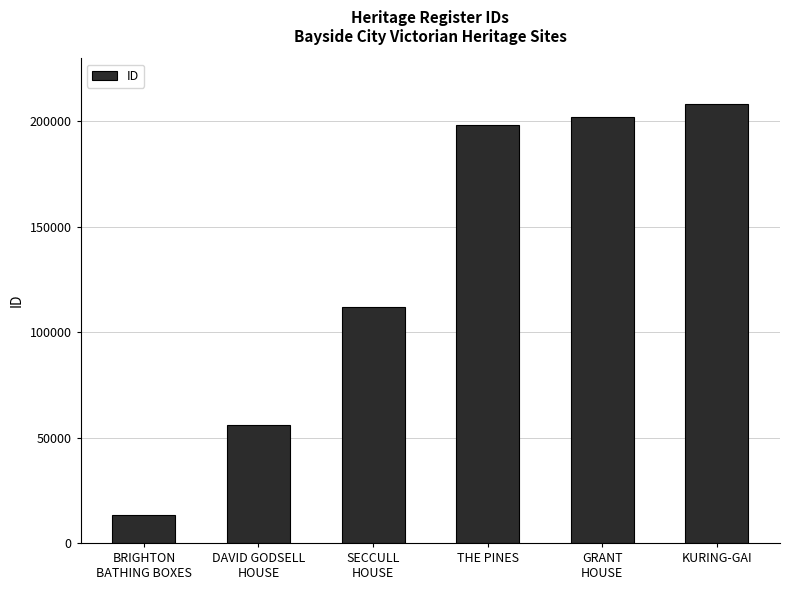

What is the ratio of the value at BRIGHTON
BATHING BOXES to the value at THE PINES?

0.1